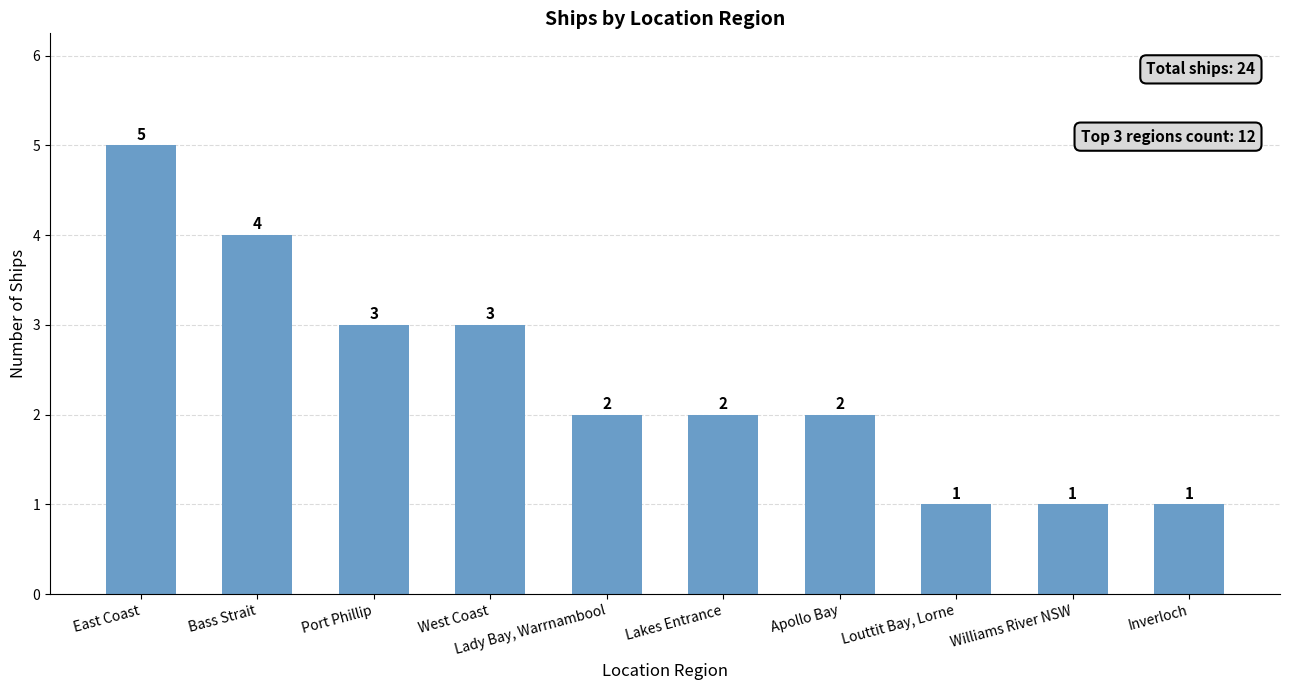

How many values are between 1 and 3?

8